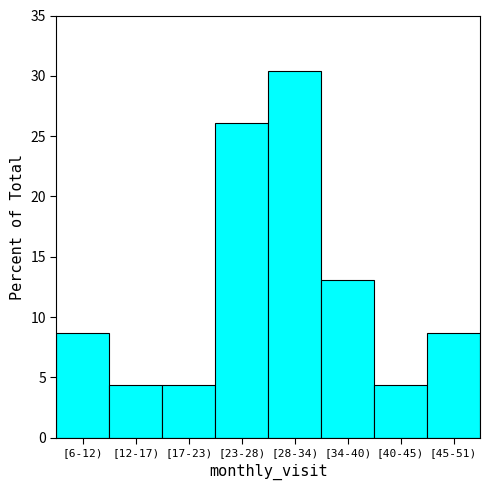

Reading right to left, list all the values displayed in this chart.

[45-51)=8.7	[40-45)=4.3	[34-40)=13.0	[28-34)=30.4	[23-28)=26.1	[17-23)=4.3	[12-17)=4.3	[6-12)=8.7